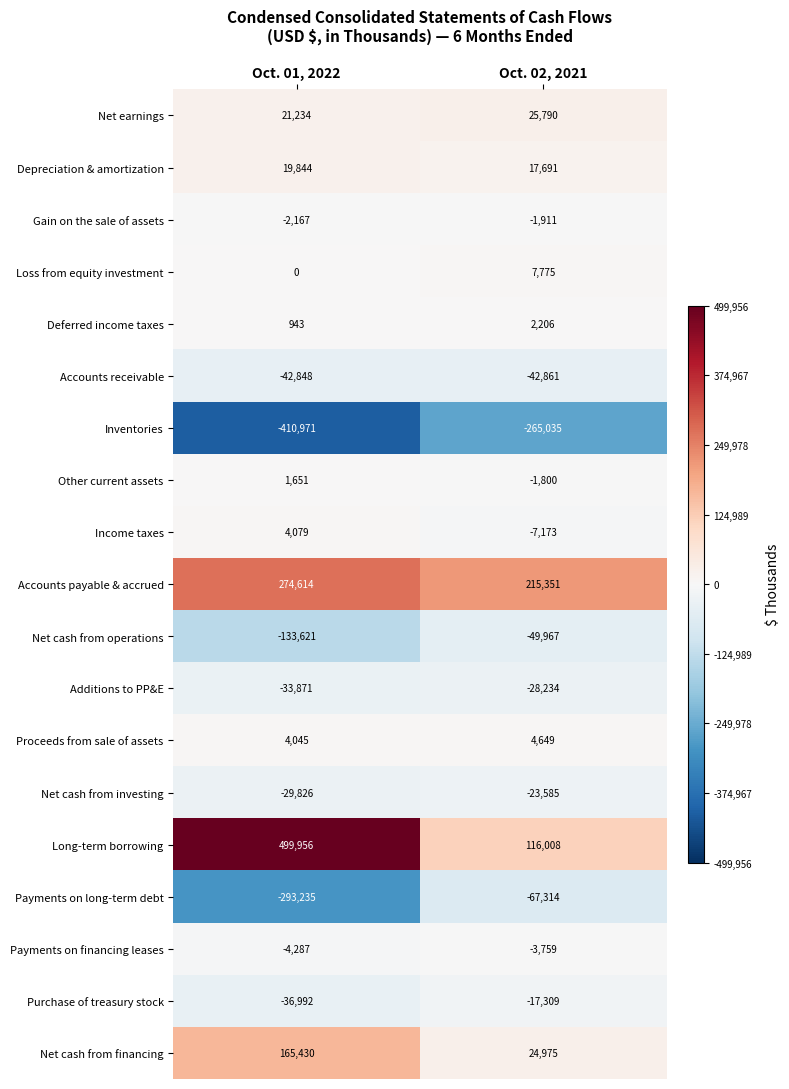

True or false: Gain on the sale of assets has a value of -3661 at Oct. 01, 2022.

False